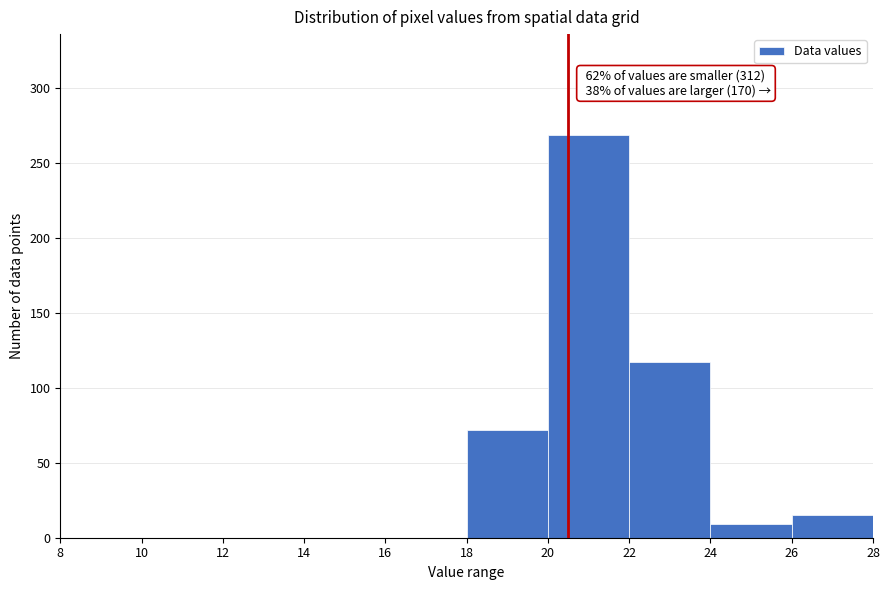

Over which range of the x-axis is the bar tallest?

20 to 22